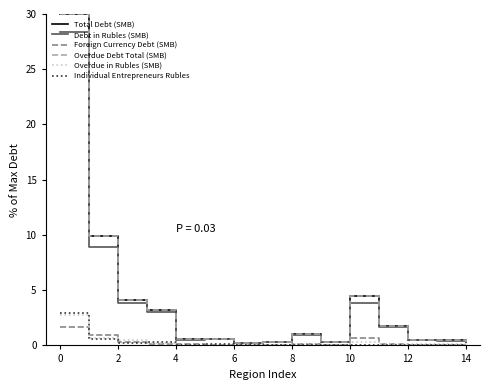

Reading left to right, extract all data points from this chart.

Total Debt (SMB): 30.0	9.9	4.1	3.2	0.6	0.6	0.2	0.3	1.0	0.4	4.5	1.8	0.5	0.5	0.3
Debt in Rubles (SMB): 28.3	8.9	3.8	3.0	0.5	0.6	0.2	0.3	0.9	0.3	3.8	1.6	0.4	0.4	0.3
Foreign Currency Debt (SMB): 1.7	1.0	0.3	0.2	0.2	0.0	0.0	0.0	0.1	0.0	0.6	0.2	0.0	0.0	0.0
Overdue Debt Total (SMB): 30.0	9.9	4.1	3.2	0.6	0.6	0.2	0.3	1.0	0.4	4.5	1.8	0.5	0.5	0.3
Overdue in Rubles (SMB): 2.7	0.7	0.5	0.3	0.0	0.0	0.0	0.0	0.1	0.0	0.3	0.1	0.1	0.1	0.0
Individual Entrepreneurs Rubles: 3.0	0.6	0.2	0.3	0.0	0.1	0.0	0.0	0.1	0.0	0.0	0.0	0.0	0.0	0.0